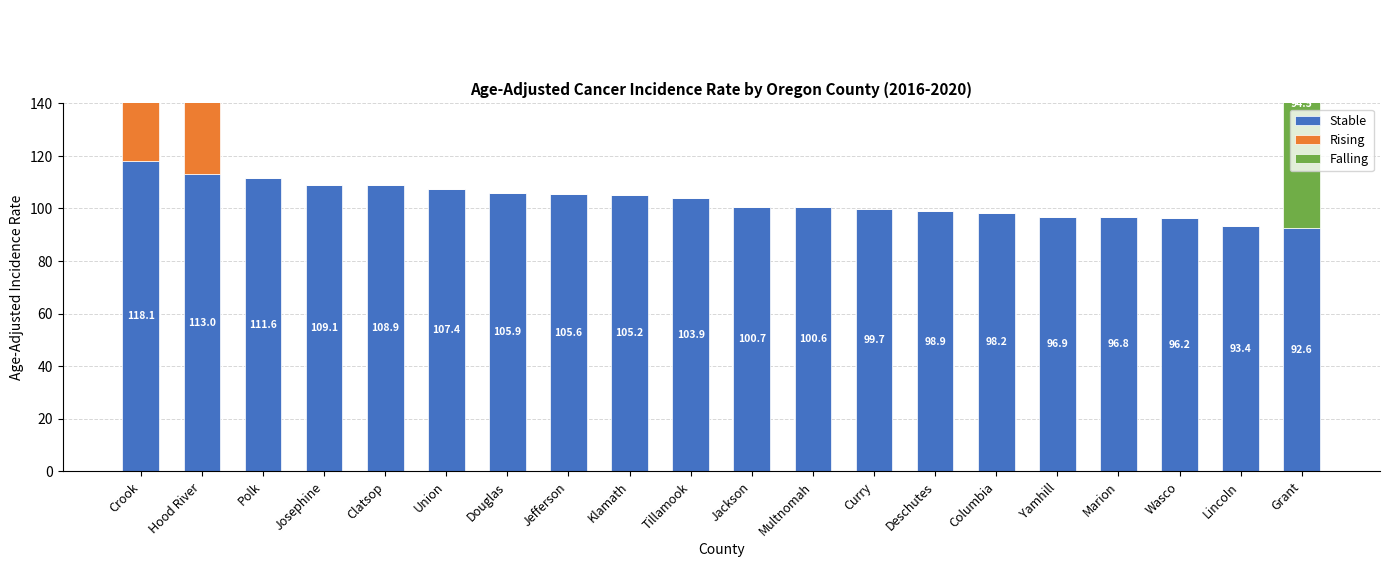

What is the label of the 6th bar from the left?

Union